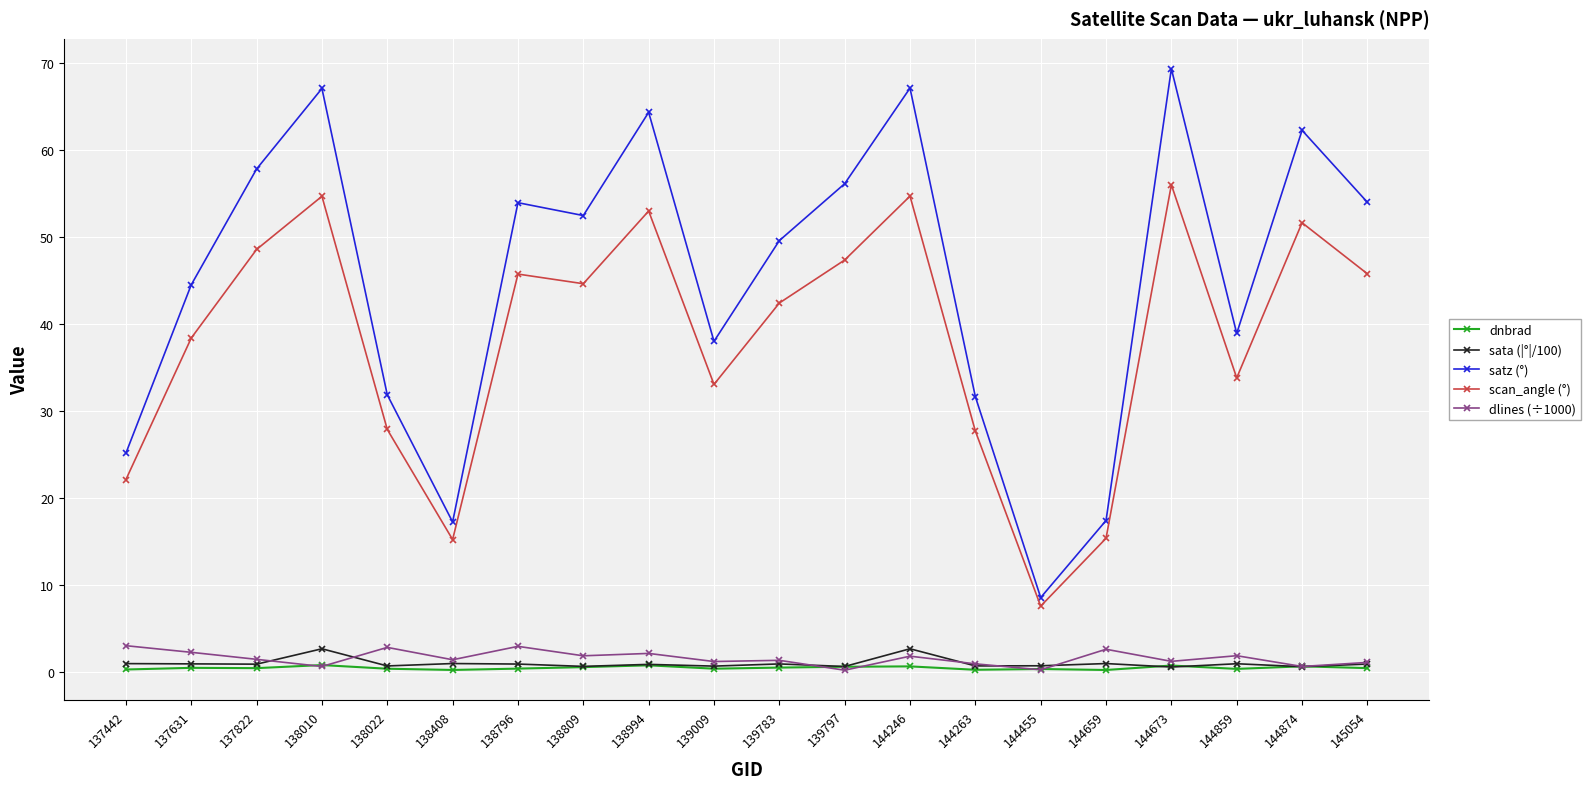

How many lines are shown in the chart?

5